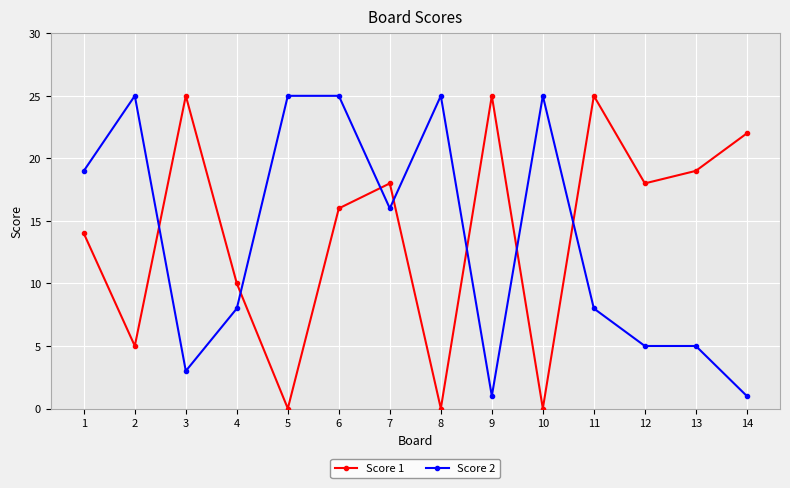

True or false: Score 2 has a value of 17 at 8.

False